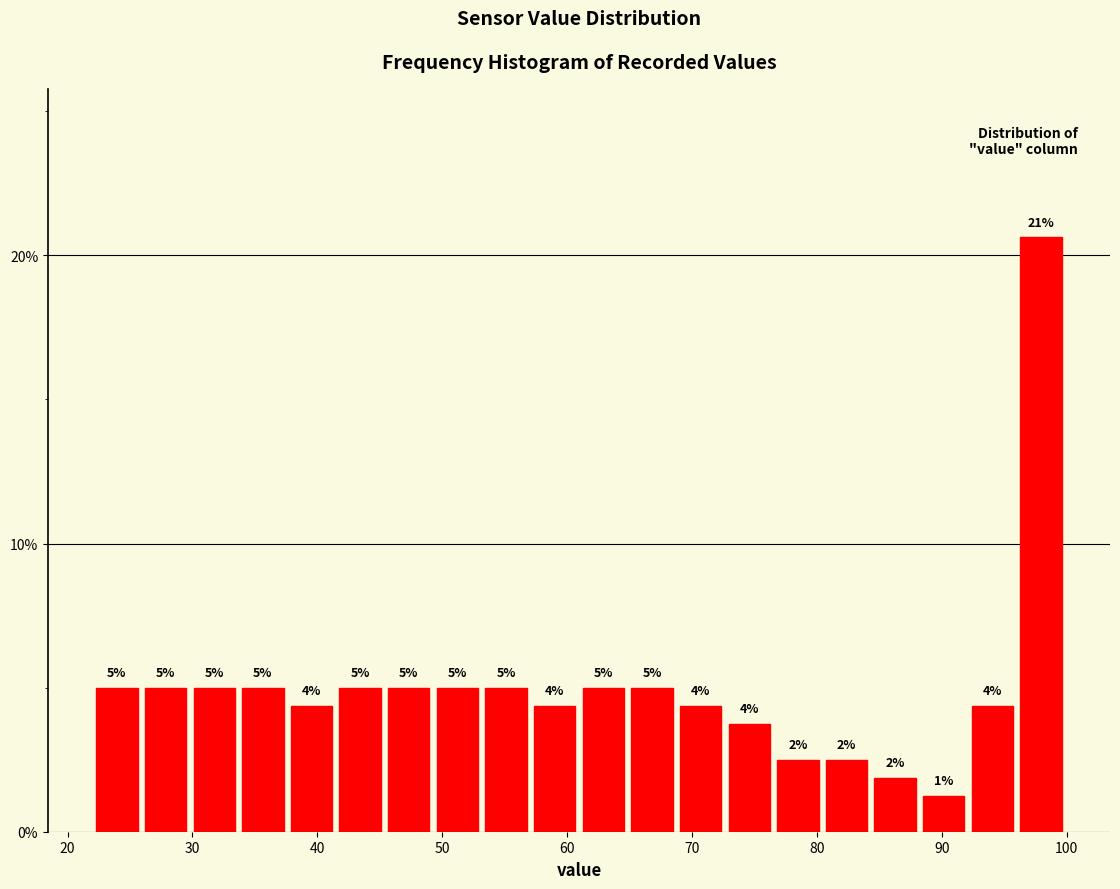

Read against the x-axis, roughly where is the centre of the tallest bar?

98